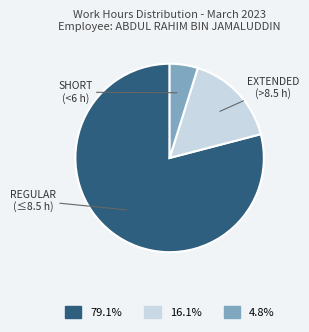

Is there a majority slice in this chart?

Yes